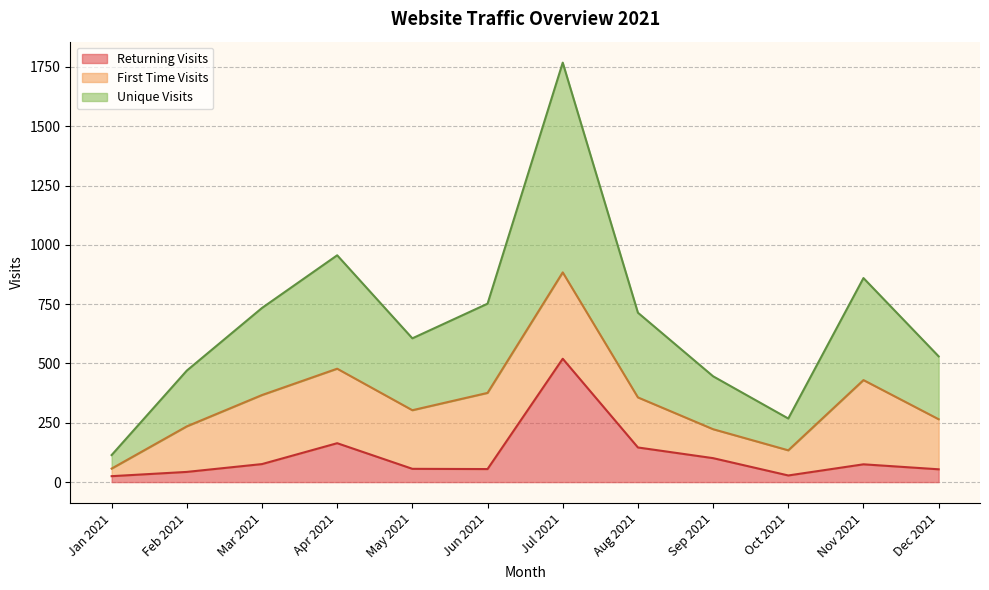

At how many categories does at least one series exceed 102?

11